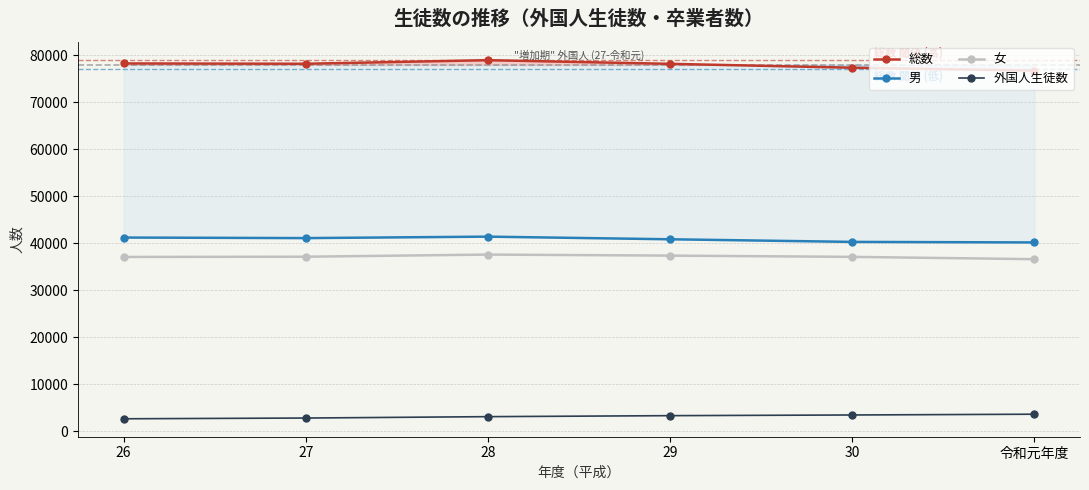

Rank the series at 29 from lowest to highest value.

外国人生徒数, 女, 男, 総数